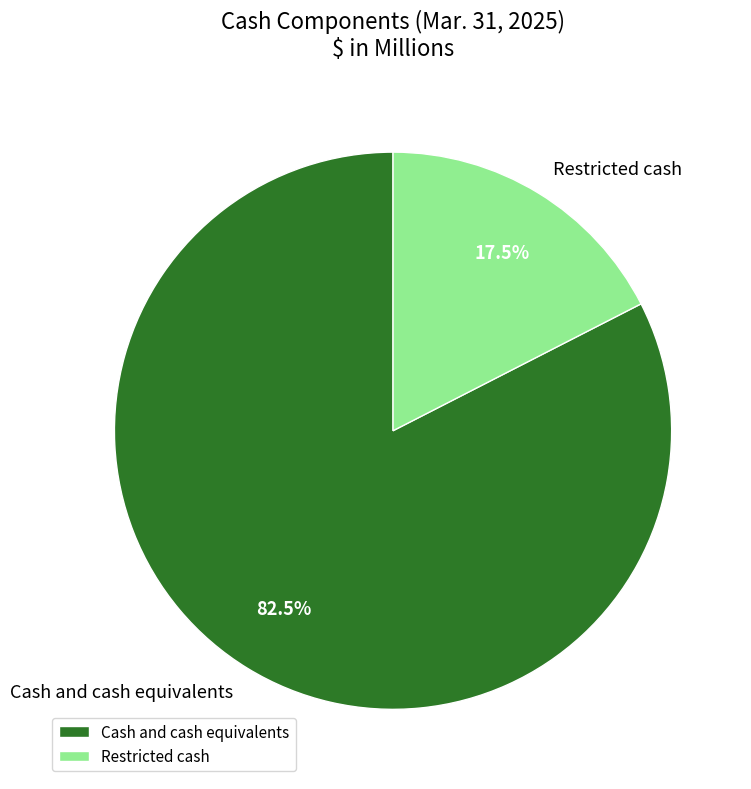

Combined, do Restricted cash and Cash and cash equivalents account for over 50%?

Yes